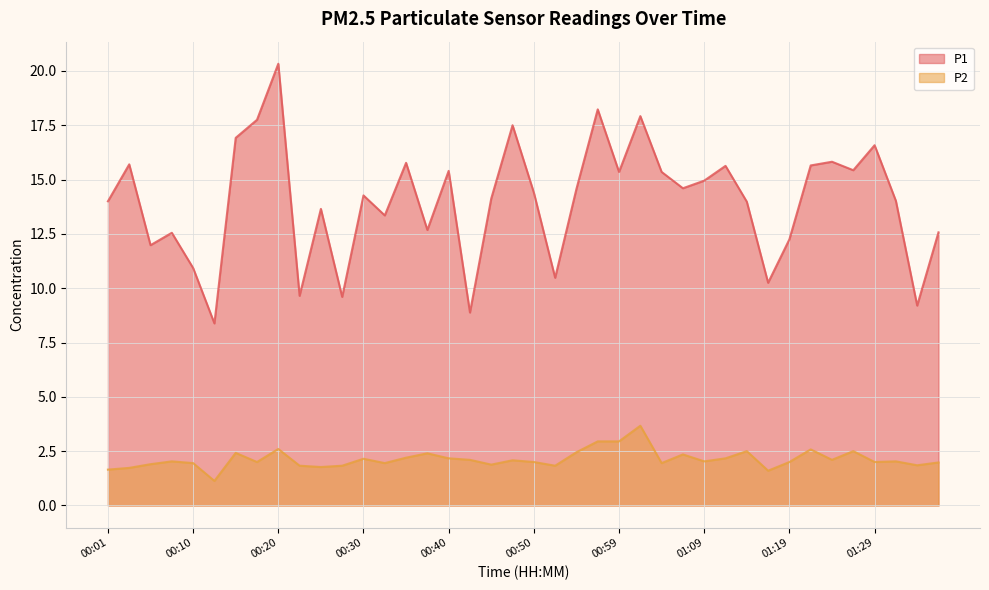

True or false: P1 and P2 cross at least once.

False